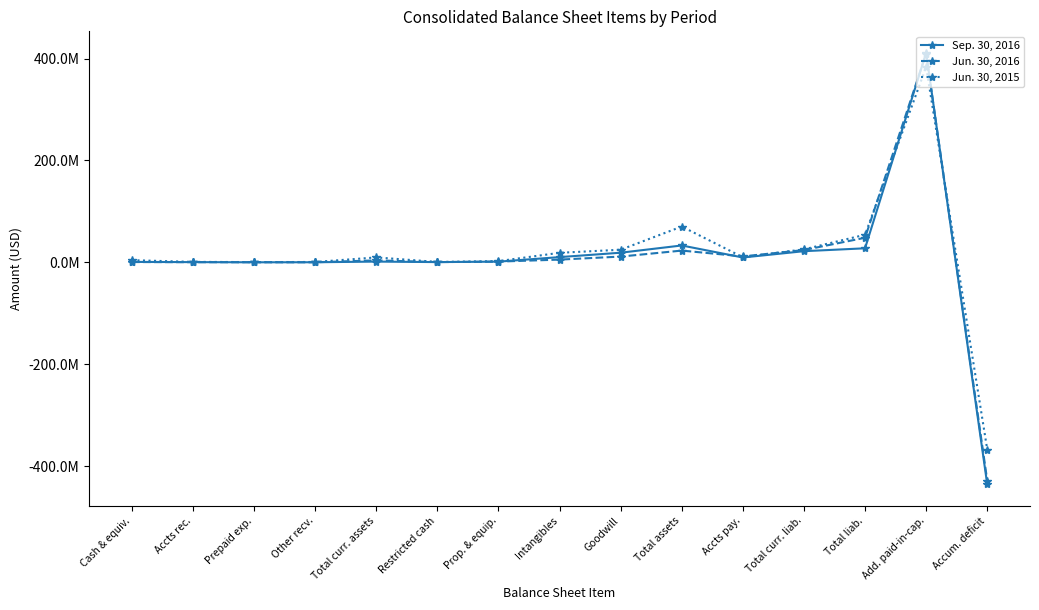

Reading left to right, list all the values displayed in this chart.

Sep. 30, 2016: Cash & equiv.=827000	Accts rec.=383000	Prepaid exp.=53000	Other recv.=127000	Total curr. assets=1424000	Restricted cash=435000	Prop. & equip.=1337000	Intangibles=10229000	Goodwill=18859000	Total assets=33070000	Accts pay.=9484000	Total curr. liab.=21849000	Total liab.=27517000	Add. paid-in-cap.=410995000	Accum. deficit=-435650000
Jun. 30, 2016: Cash & equiv.=537000	Accts rec.=307000	Prepaid exp.=226000	Other recv.=114000	Total curr. assets=3828000	Restricted cash=440000	Prop. & equip.=1414000	Intangibles=5339000	Goodwill=11270000	Total assets=23039000	Accts pay.=11625000	Total curr. liab.=24109000	Total liab.=48215000	Add. paid-in-cap.=409765000	Accum. deficit=-428380000
Jun. 30, 2015: Cash & equiv.=4217000	Accts rec.=838000	Prepaid exp.=483000	Other recv.=661000	Total curr. assets=9630000	Restricted cash=695000	Prop. & equip.=2334000	Intangibles=18683000	Goodwill=24722000	Total assets=70229000	Accts pay.=10040000	Total curr. liab.=25486000	Total liab.=54082000	Add. paid-in-cap.=383607000	Accum. deficit=-367360000